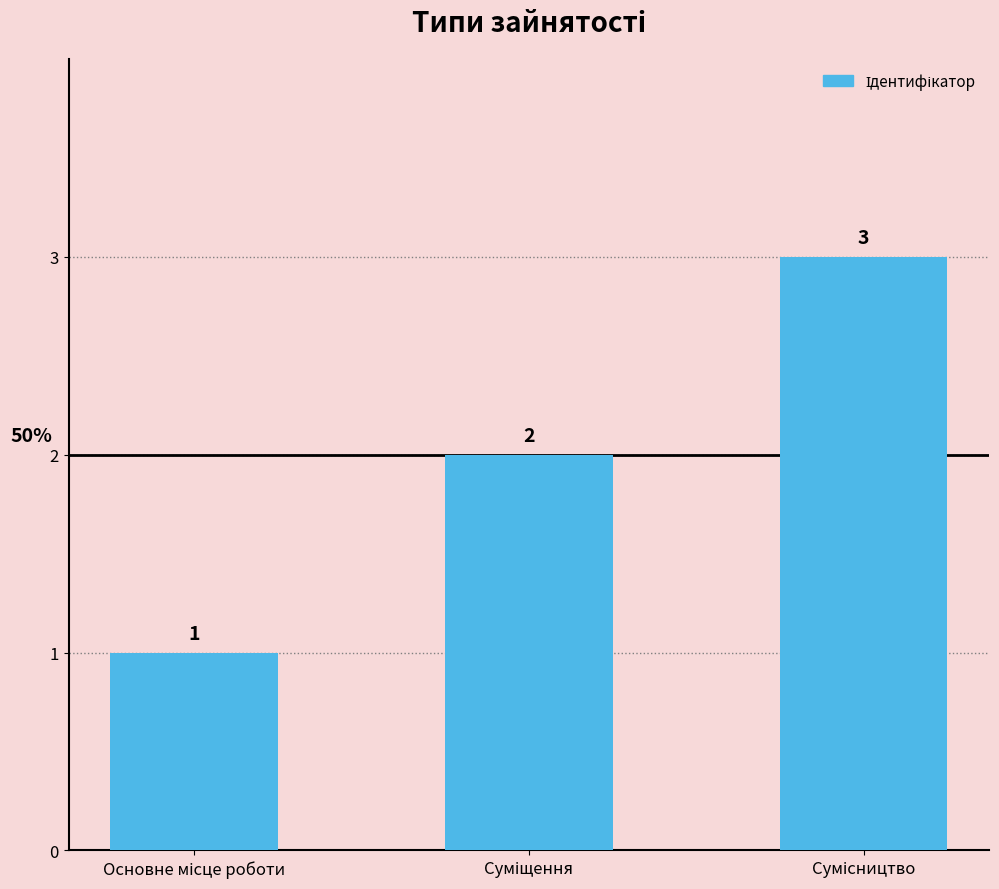

What is the value of the 1st bar from the left?

1